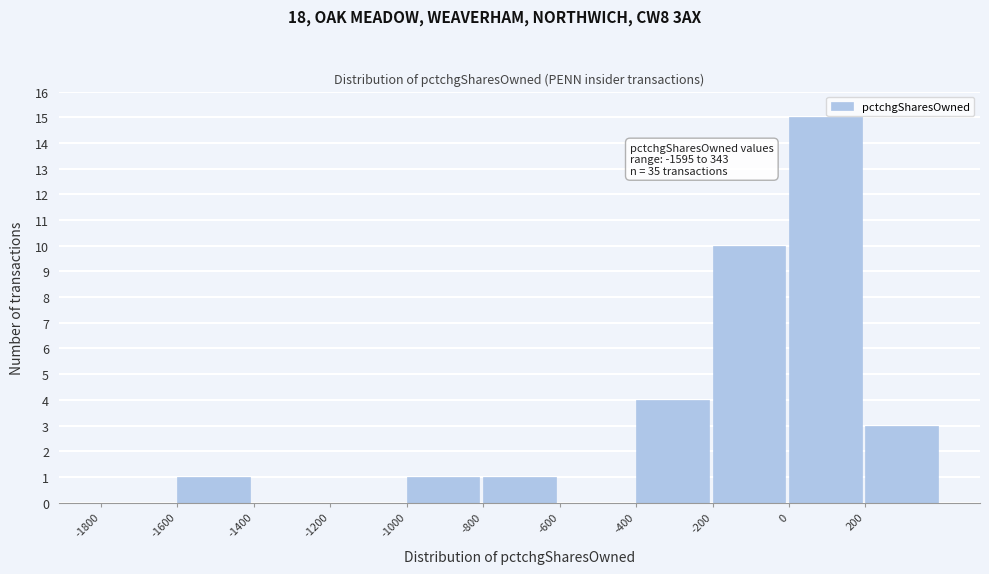

Over which range of the x-axis is the bar tallest?

0 to 200